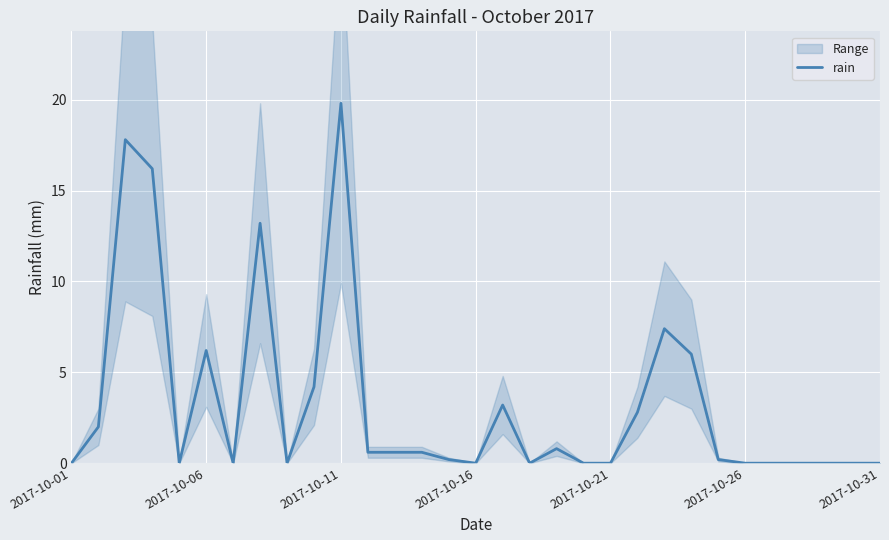

The rain series shows 0.0 at 2017-10-31. True or false?

True